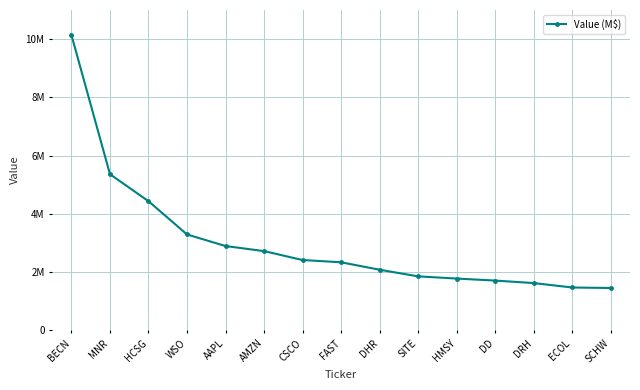

Count the number of data series in this chart.

1